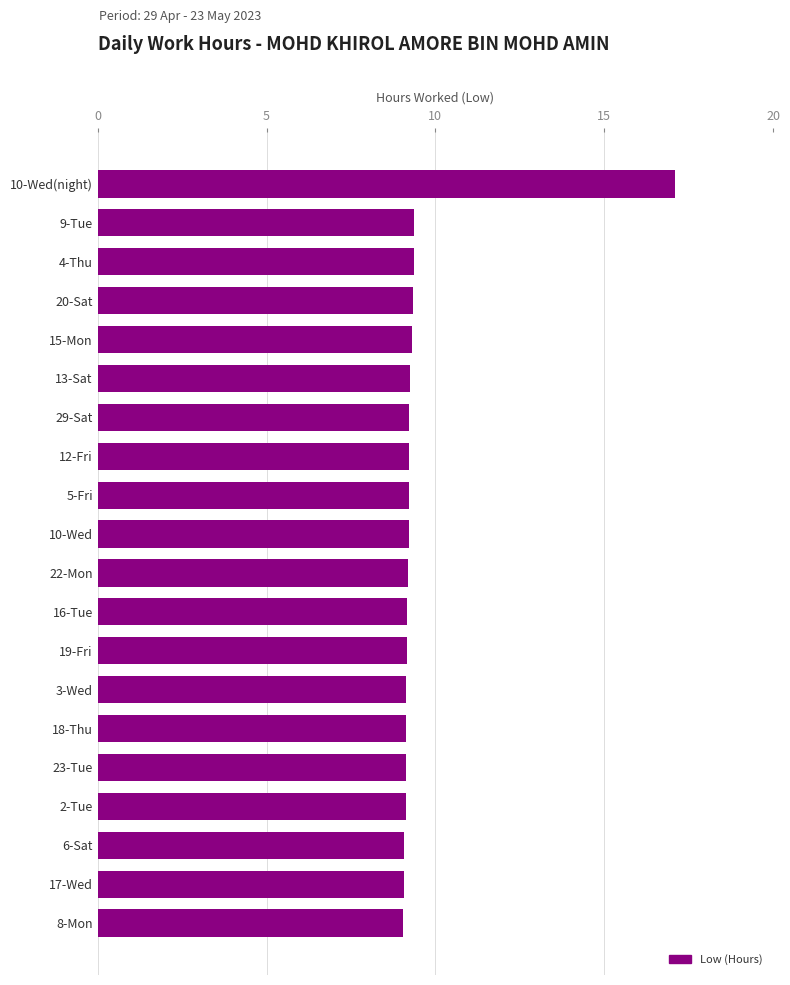

What is the sum of all values?

191.8